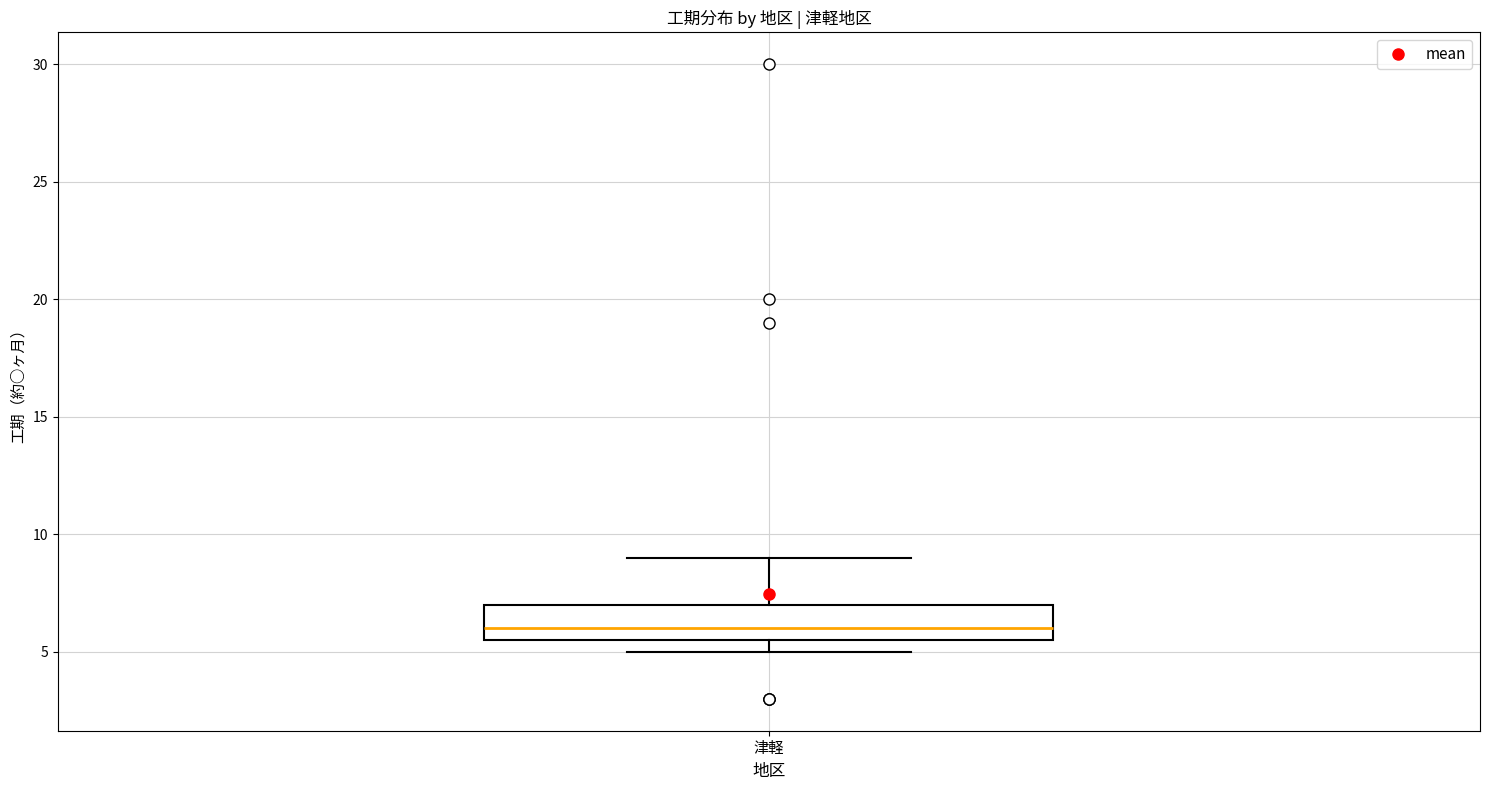

Where is the upper edge of the box for 津軽 on the y-axis? The values are not printed on the chart, so give them approximately, as read against the axis.

7.0